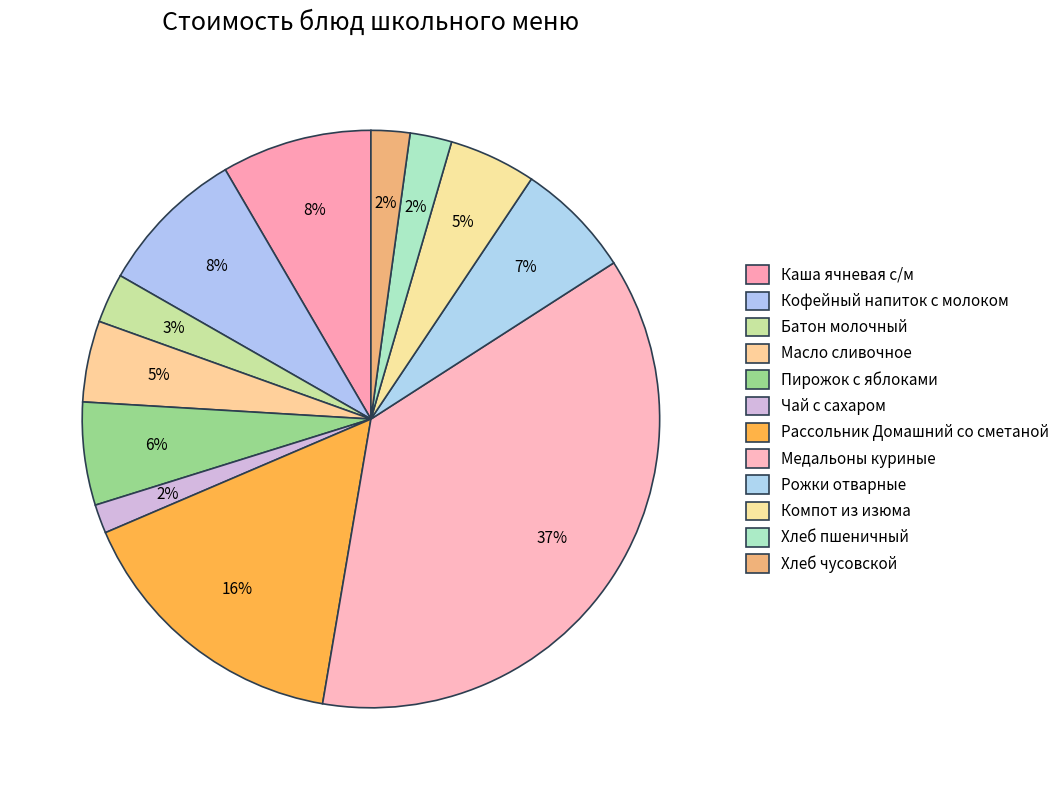

Is there any slice that represents more than half of the pie?

No